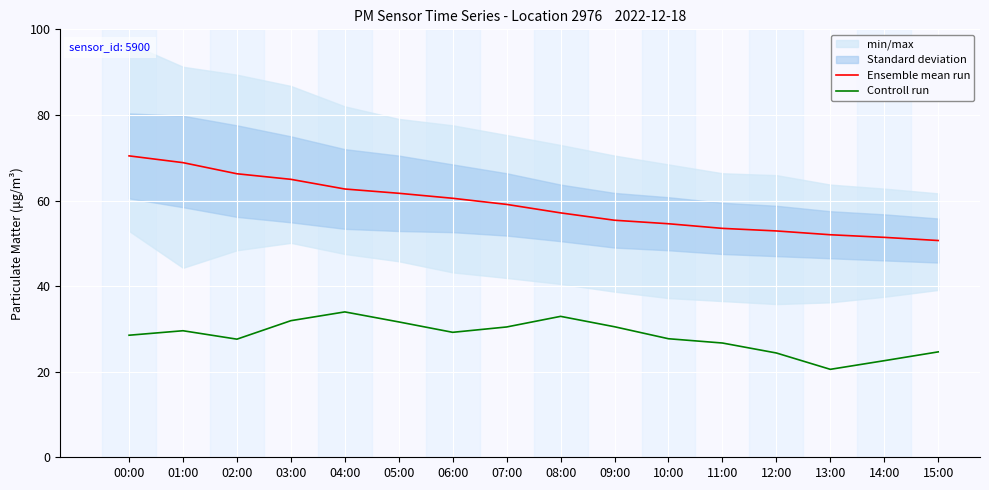

Which series changed the most between 04:00 and 13:00?

Controll run